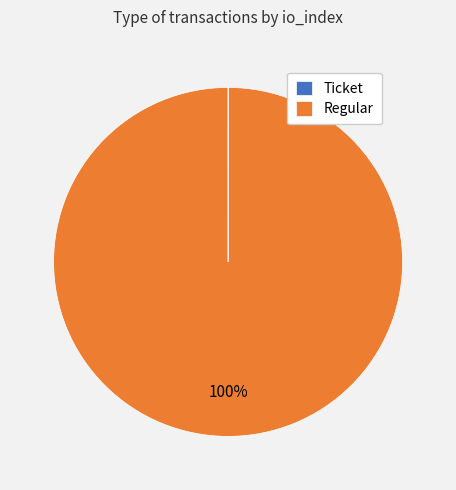

Is Regular the majority of the pie?

Yes